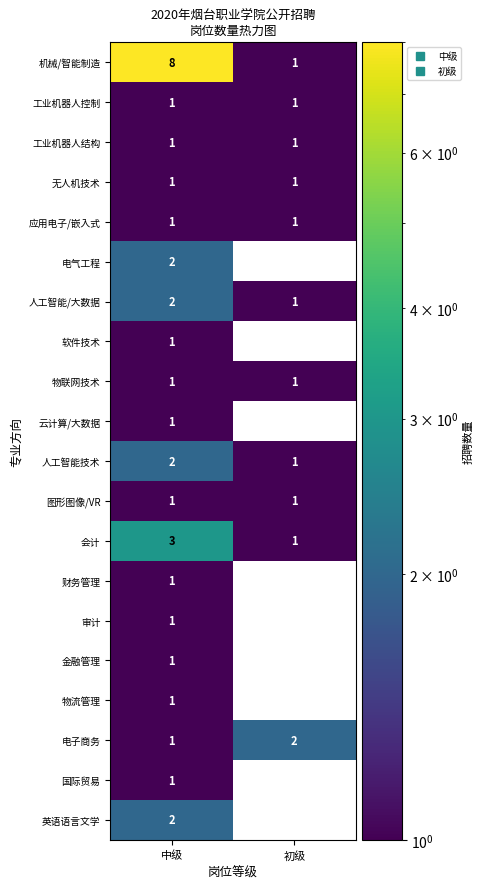

Is it true that 电气工程 equals 1 at 初级?

False